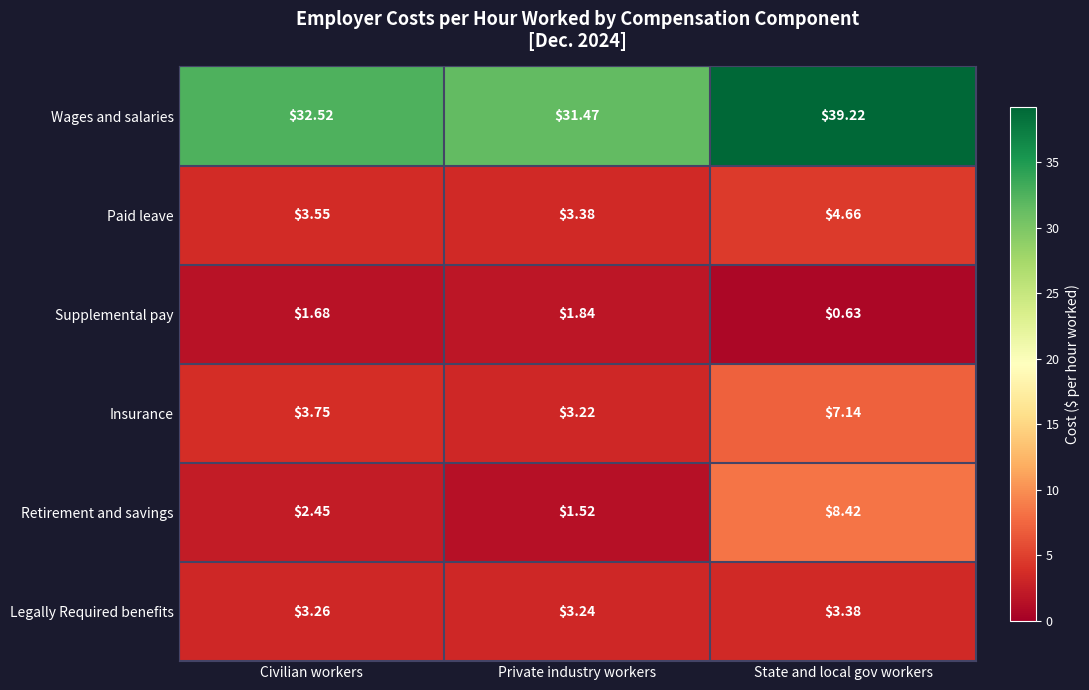

Rank the series by their maximum value, from highest to lowest.

Wages and salaries, Retirement and savings, Insurance, Paid leave, Legally Required benefits, Supplemental pay